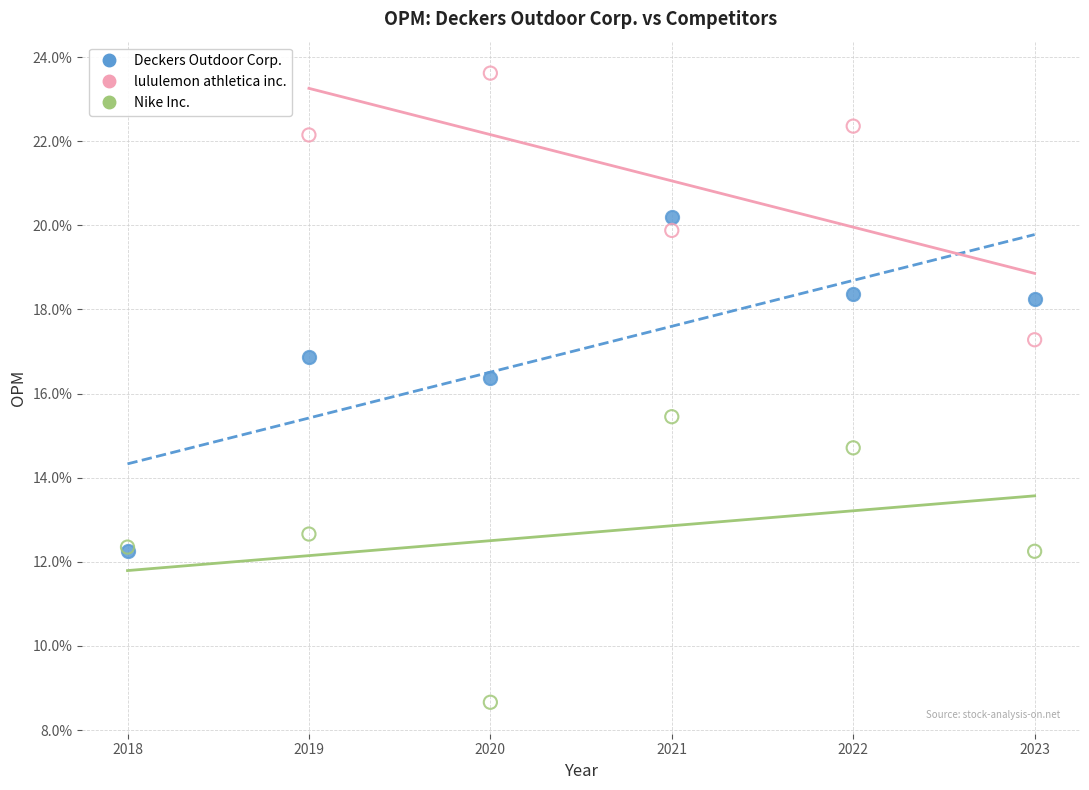

Which series has the widest spread of Y values?

Deckers Outdoor Corp.